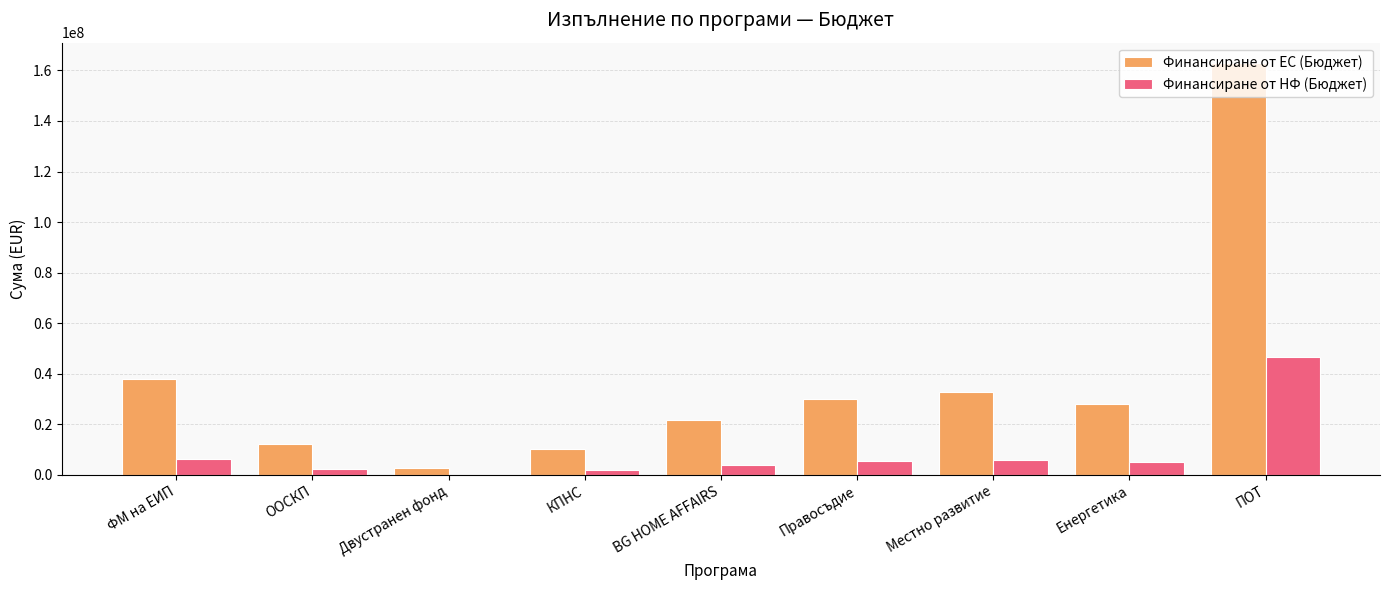

Is the value of Финансиране от ЕС (Бюджет) at ПОТ greater than the value of Финансиране от НФ (Бюджет) at Енергетика?

Yes